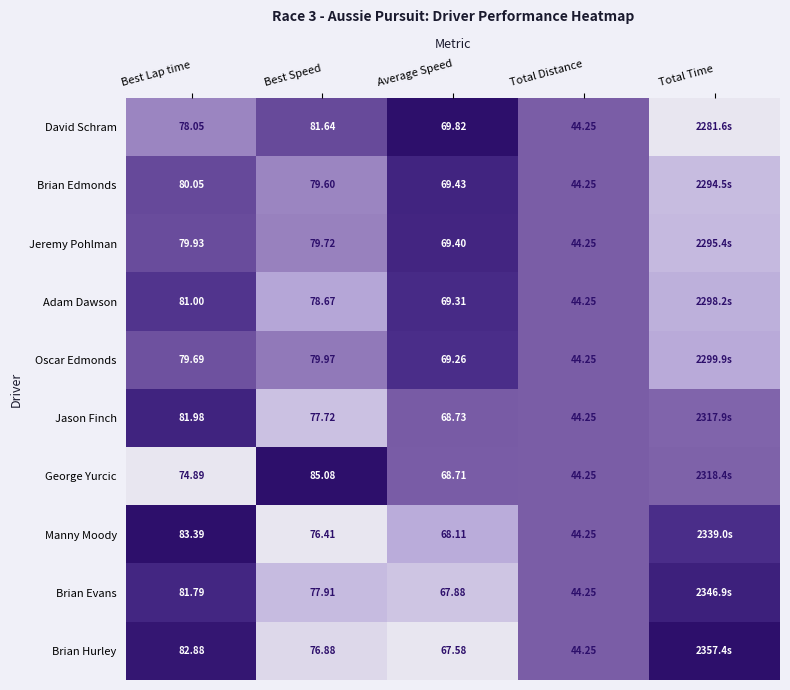

At Best Lap time, list the series in order from smallest to largest.

George Yurcic, David Schram, Oscar Edmonds, Jeremy Pohlman, Brian Edmonds, Adam Dawson, Brian Evans, Jason Finch, Brian Hurley, Manny Moody